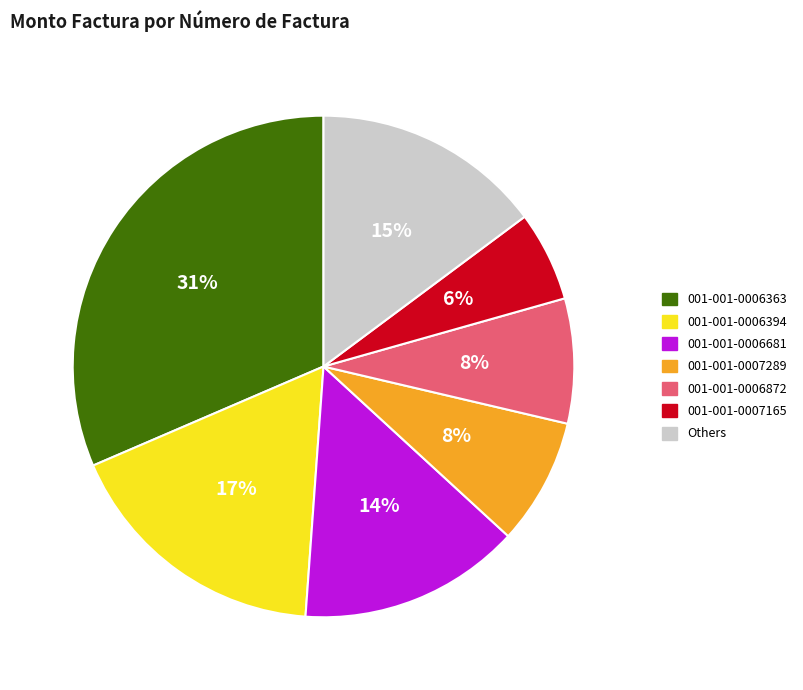

Approximately how many times larger is the value at 001-001-0006872 compared to 001-001-0006394?

0.5